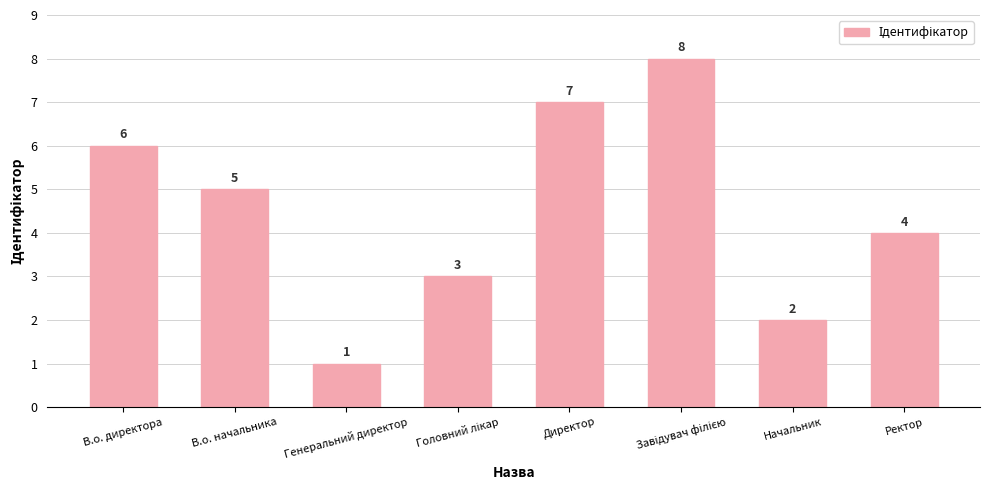

What is the change in value from В.о. начальника to Ректор?

-1